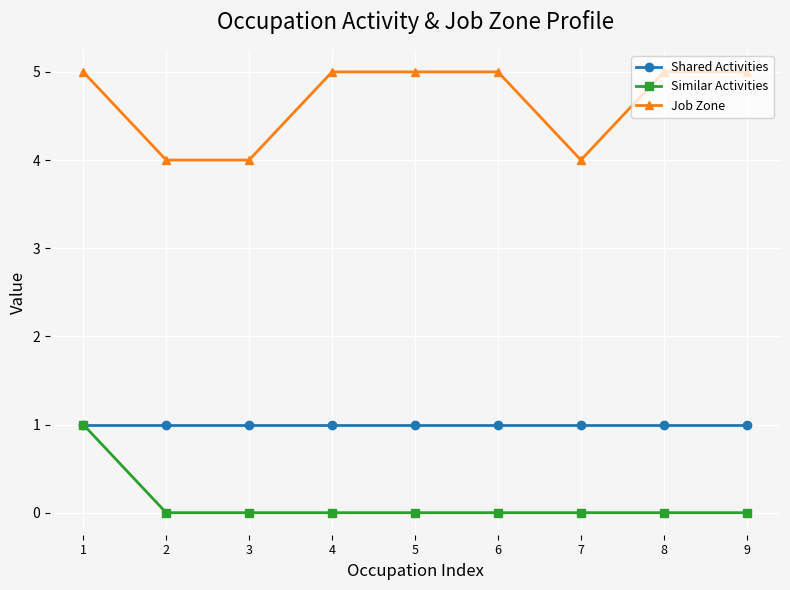

Rank the series at 3 from highest to lowest value.

Job Zone, Shared Activities, Similar Activities